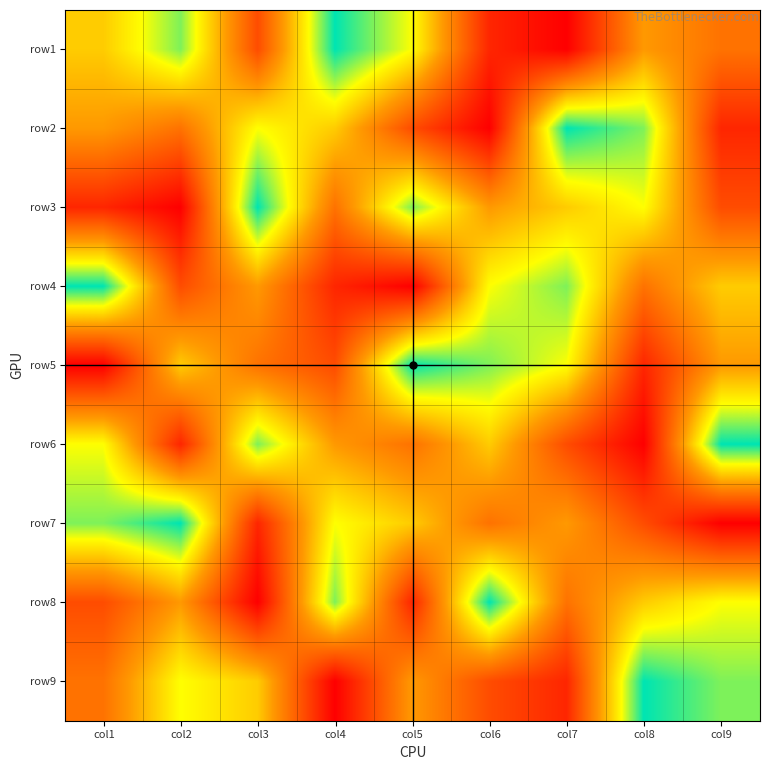

Which category has the lowest value across all series?

col7